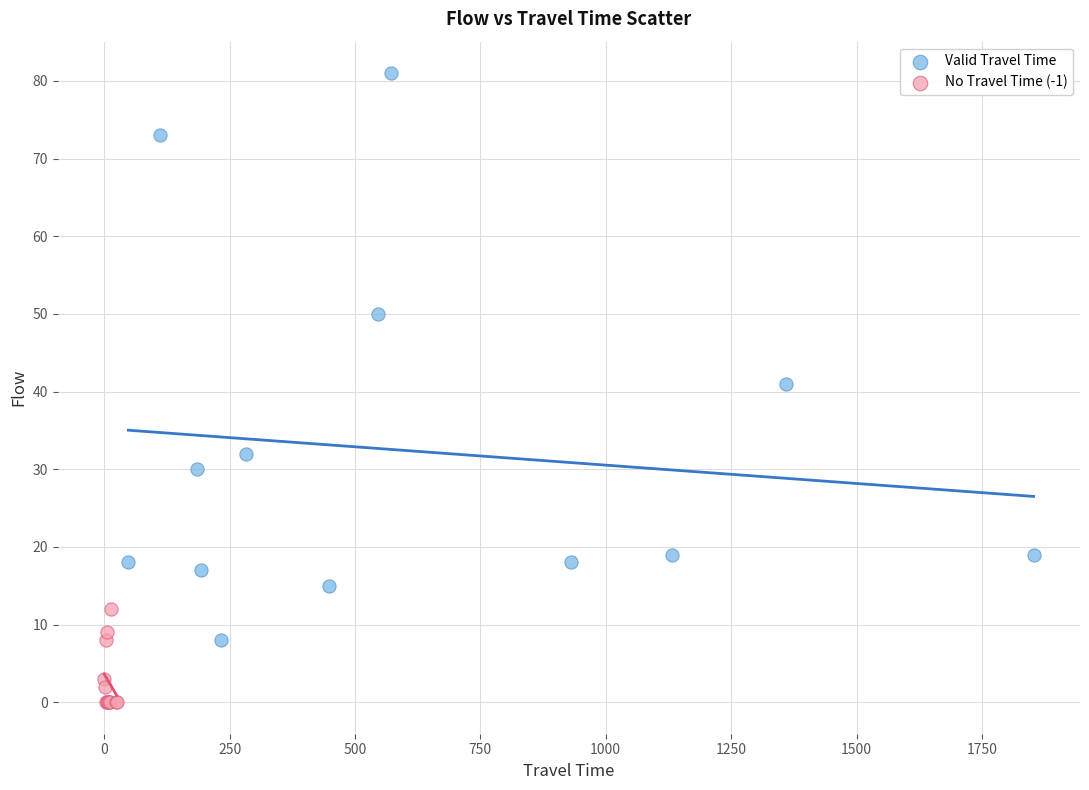

Which series has the largest Y range (max minus min)?

Valid Travel Time